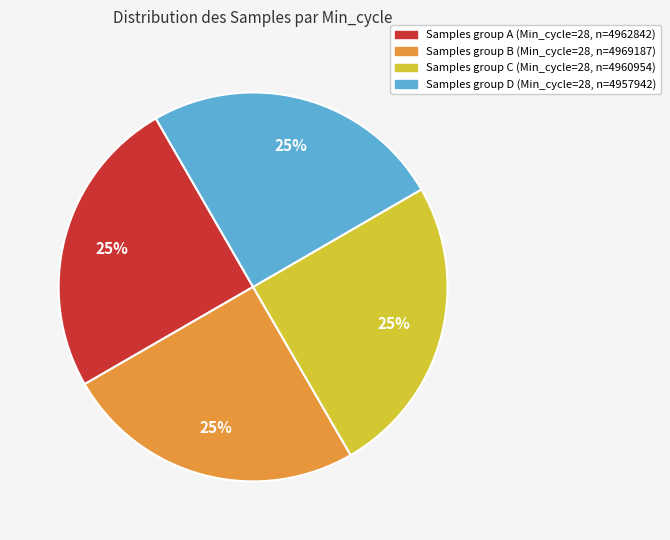

Is there any slice that represents more than half of the pie?

No